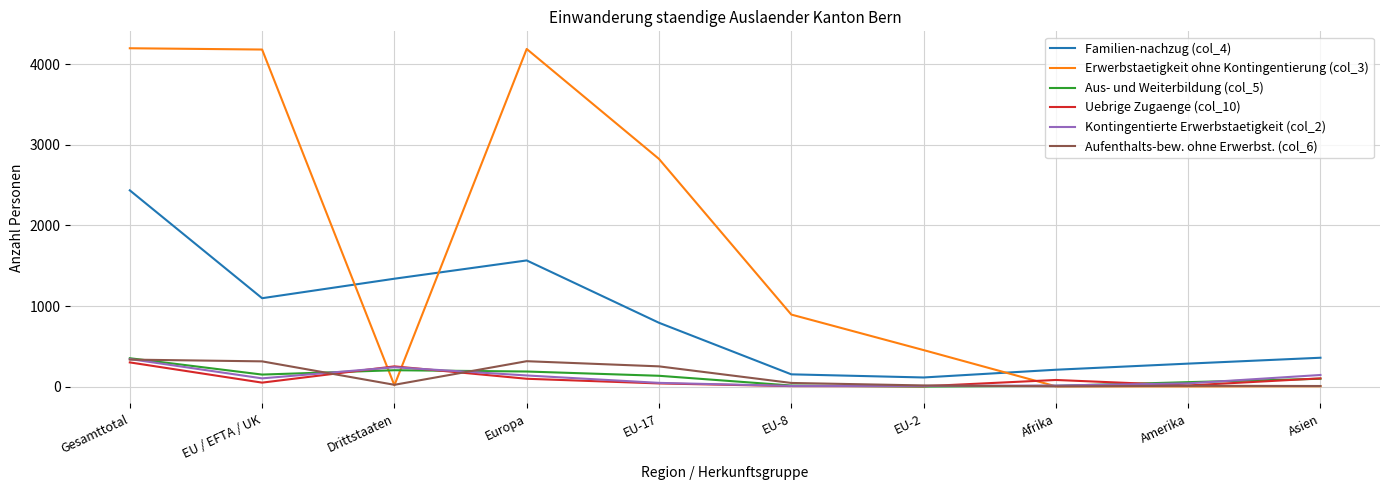

What is the greatest value displayed?

4200